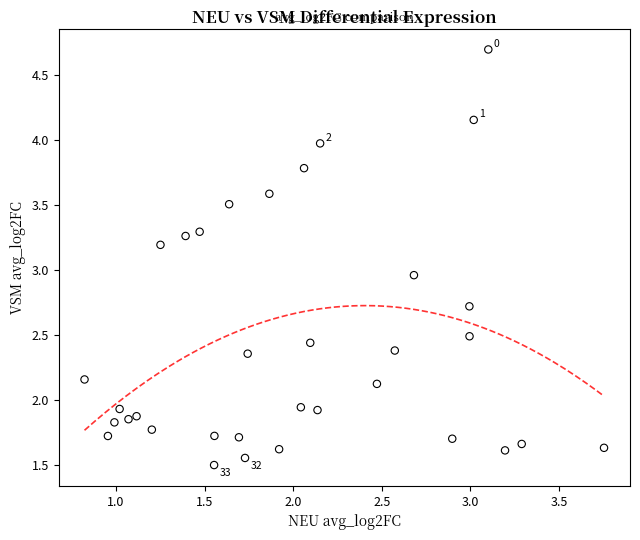

What is the range of Y values (max minus min)?

3.2